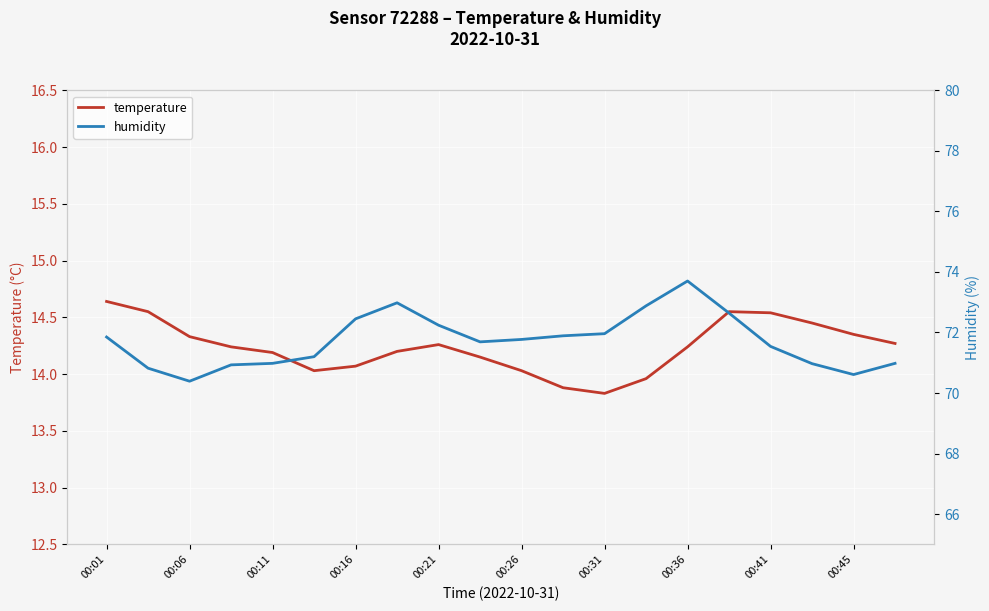

How many data points in temperature are less than 14?

3